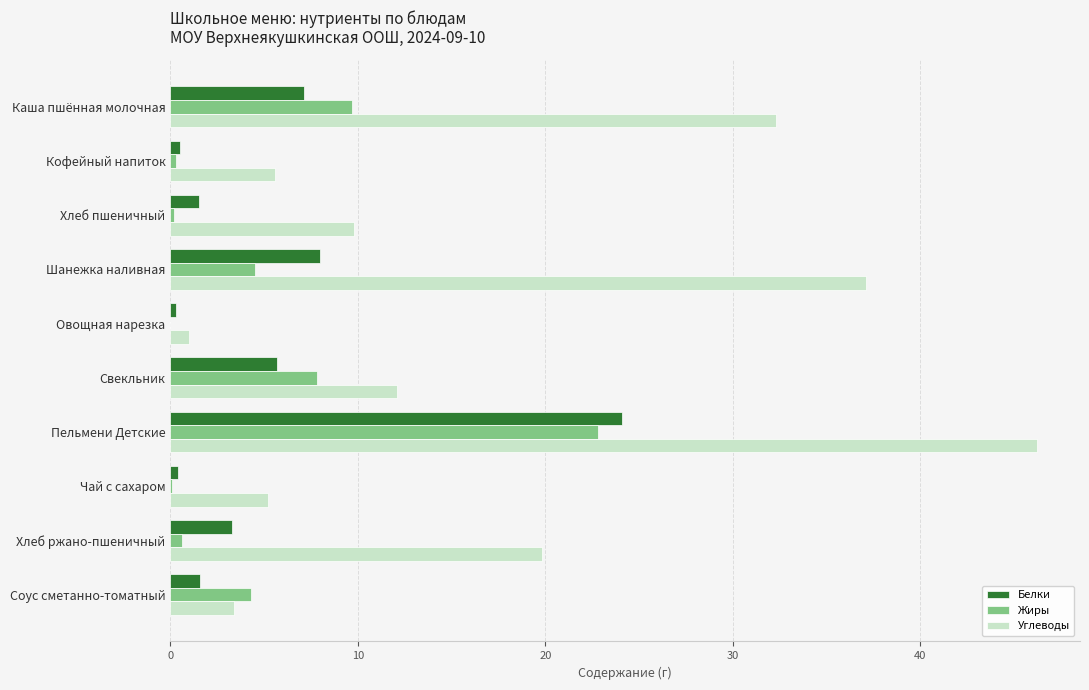

True or false: Углеводы has a value of 51.2 at Шанежка наливная.

False